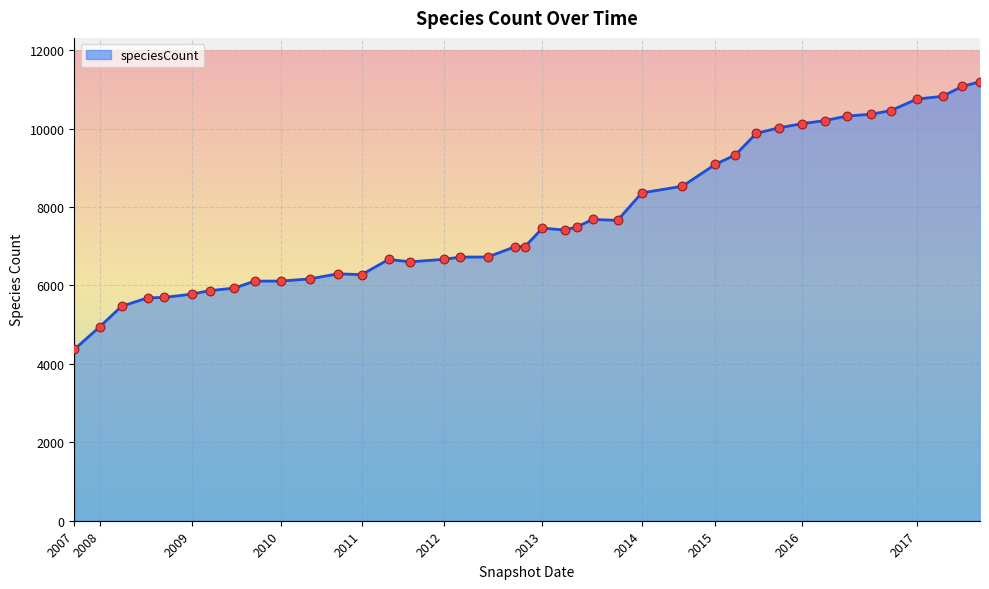

What is the greatest value displayed?

11196